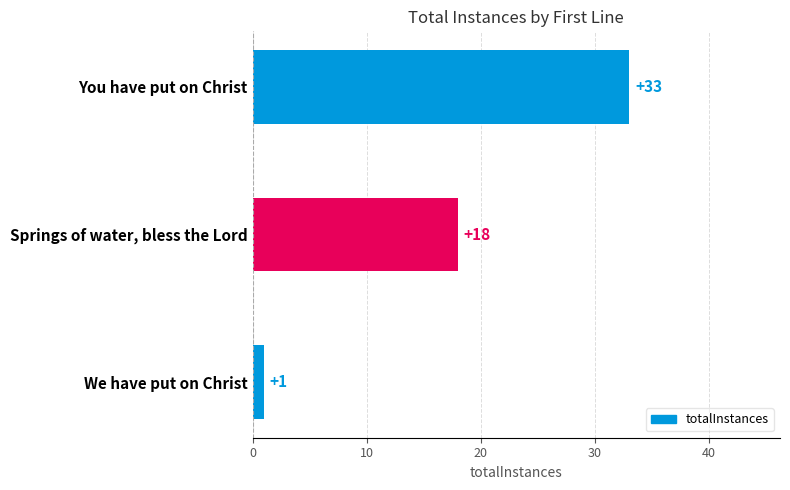

True or false: the data shows 33 at You have put on Christ.

True